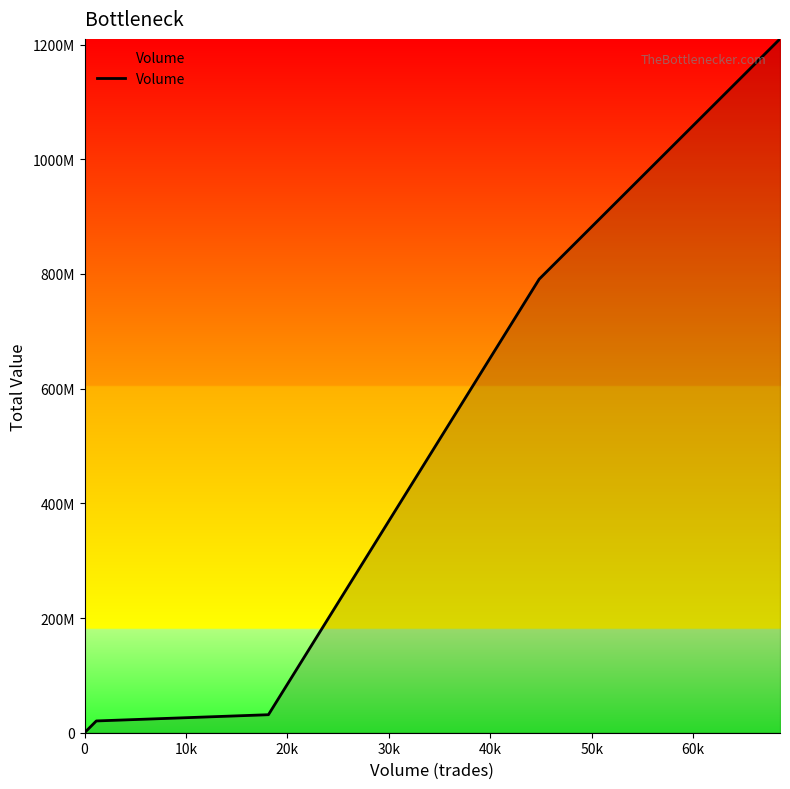

Does the chart have visible grid lines?

No